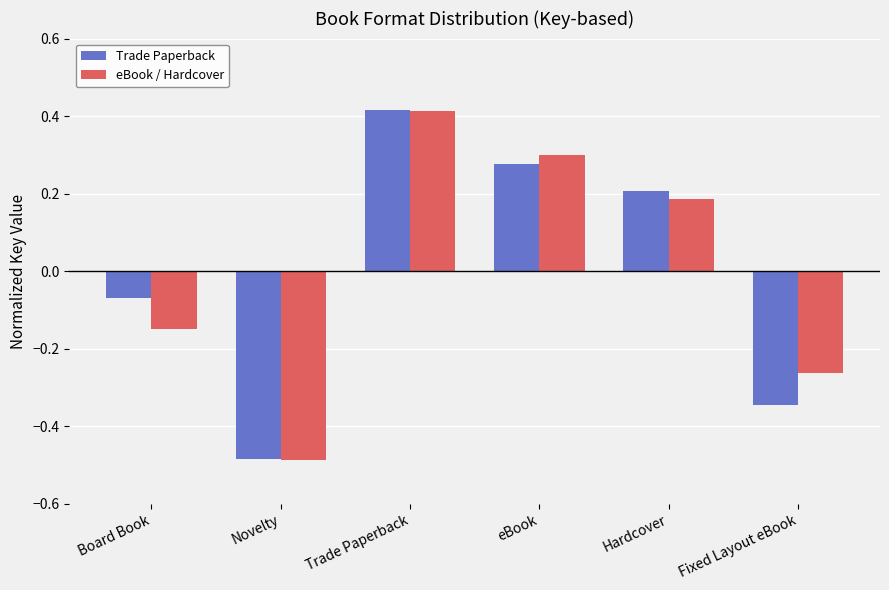

Is it true that Trade Paperback equals -0.3 at Novelty?

False